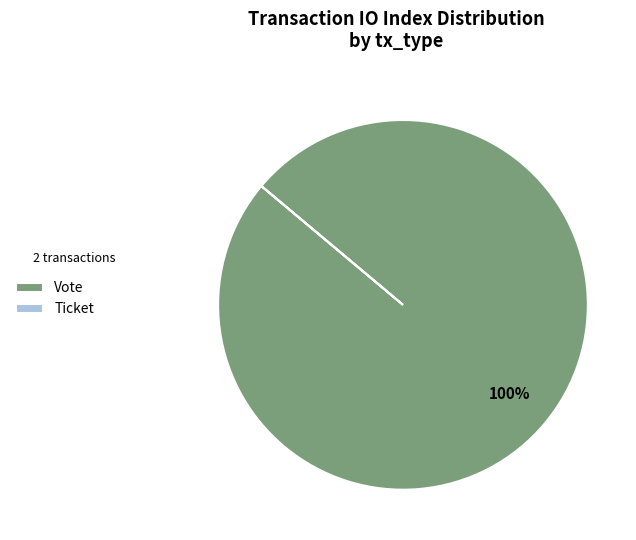

Is it true that Vote is 94% of the pie?

False